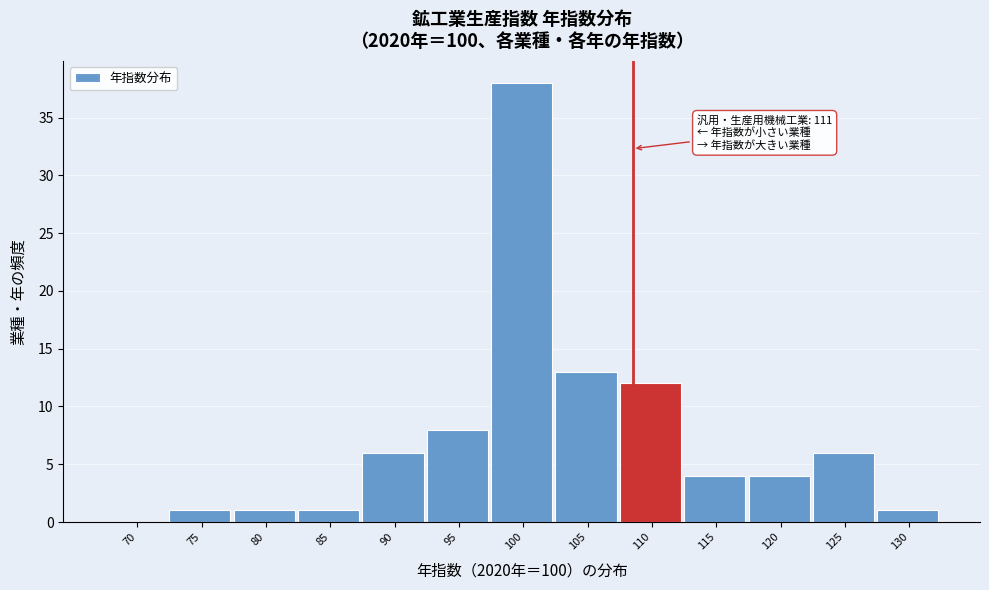

Reading right to left, list all the values displayed in this chart.

130=1	125=6	120=4	115=4	110=12	105=13	100=38	95=8	90=6	85=1	80=1	75=1	70=0